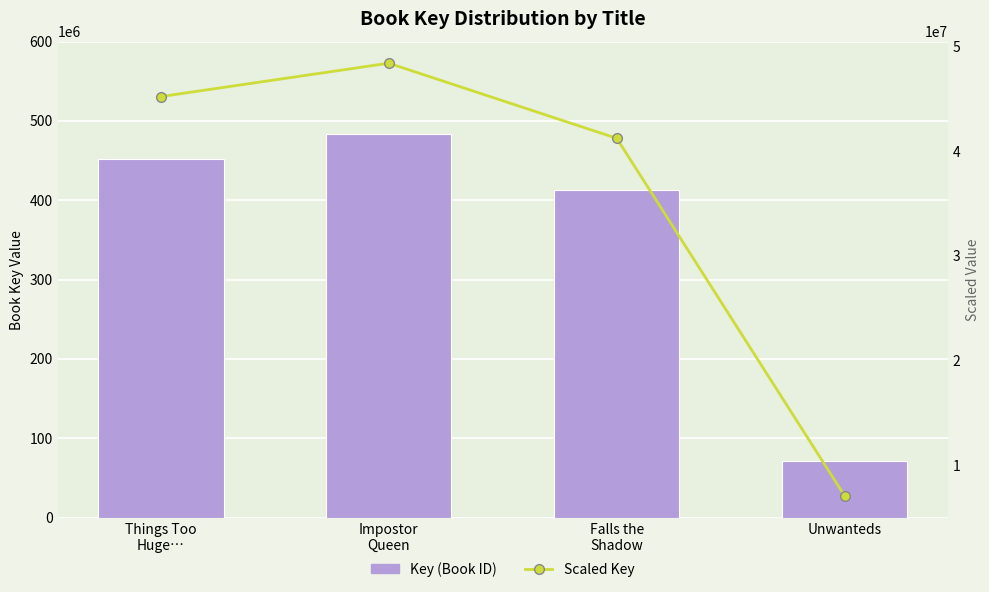

At which category is the sum across all series the highest?

Impostor
Queen